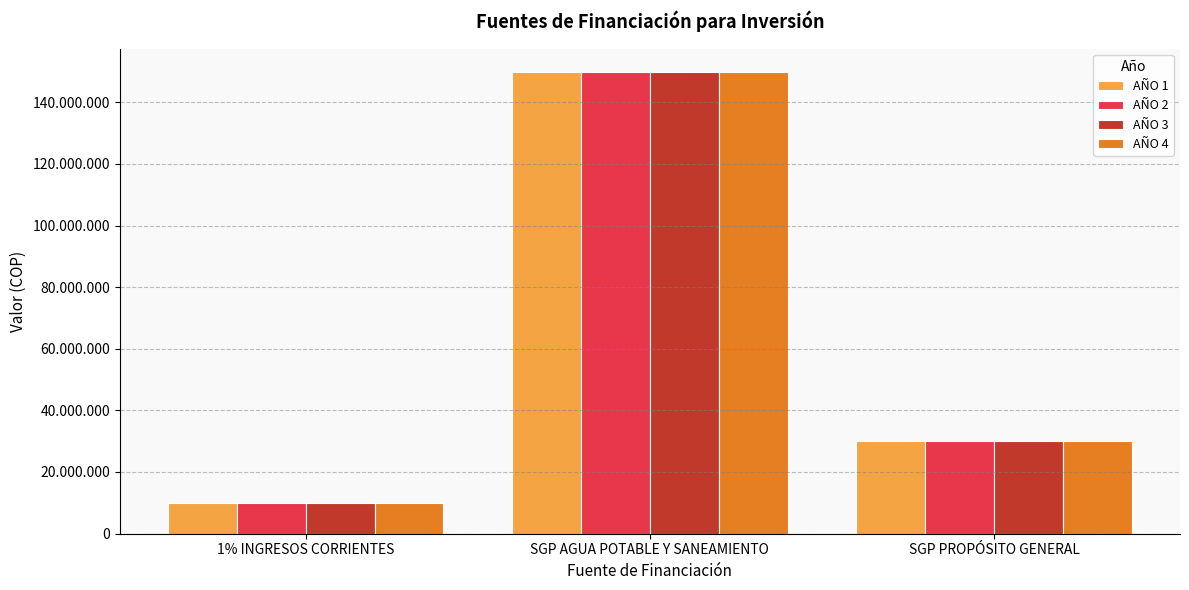

What are all the series names shown in the legend?

AÑO 1, AÑO 2, AÑO 3, AÑO 4